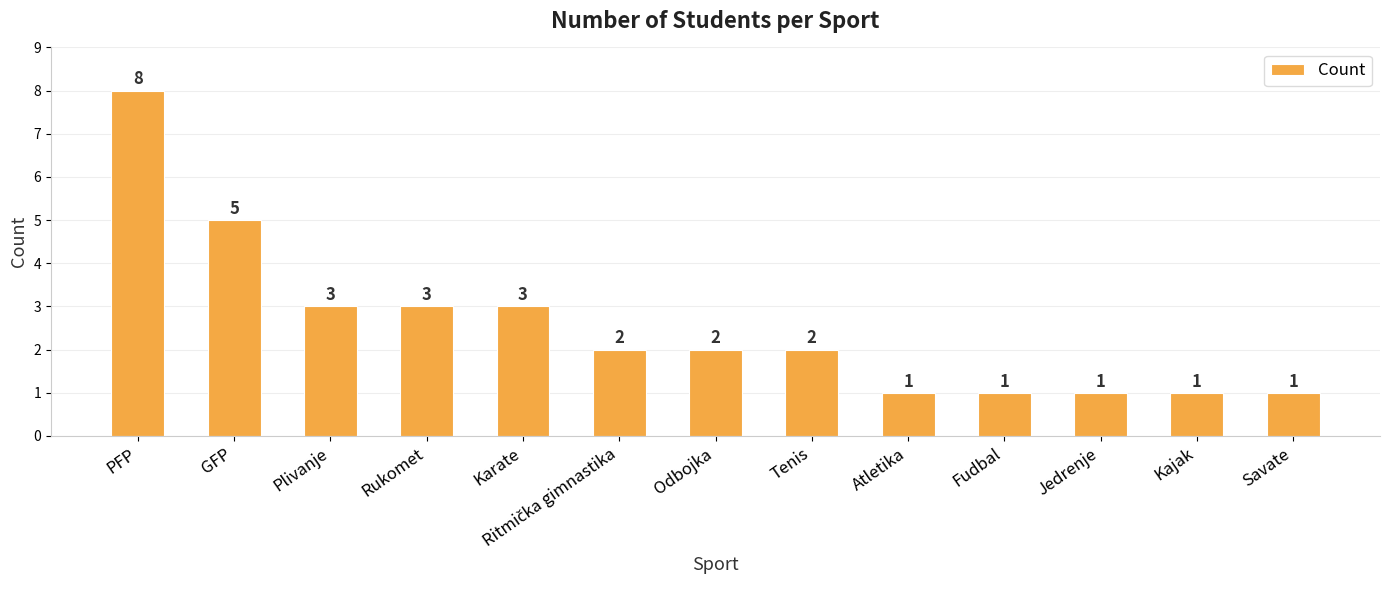

How many distinct data groups are displayed?

1